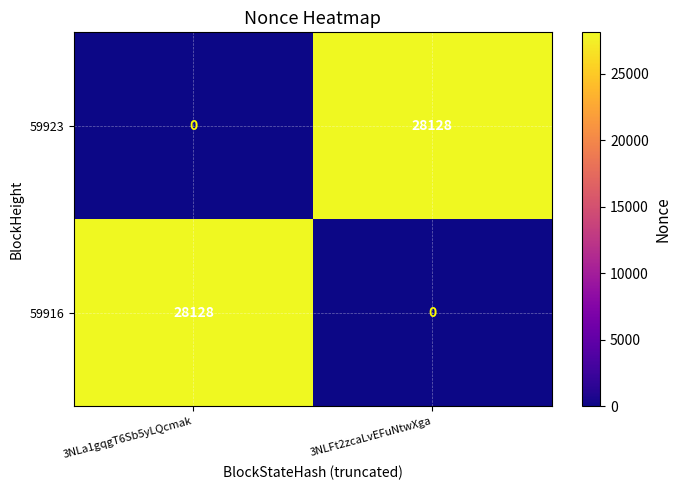

What is the spread (max minus min) of values at 3NLa1gqgT6Sb5yLQcmak?

28128